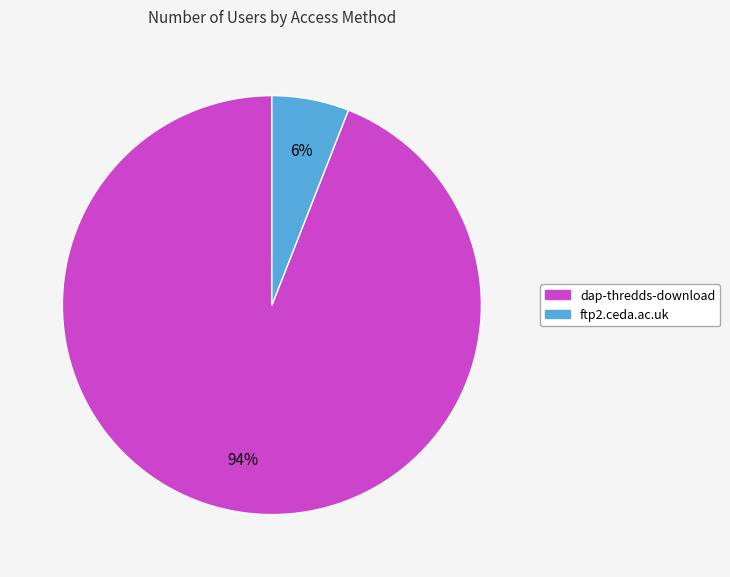

Rank the categories by value from highest to lowest.

dap-thredds-download, ftp2.ceda.ac.uk